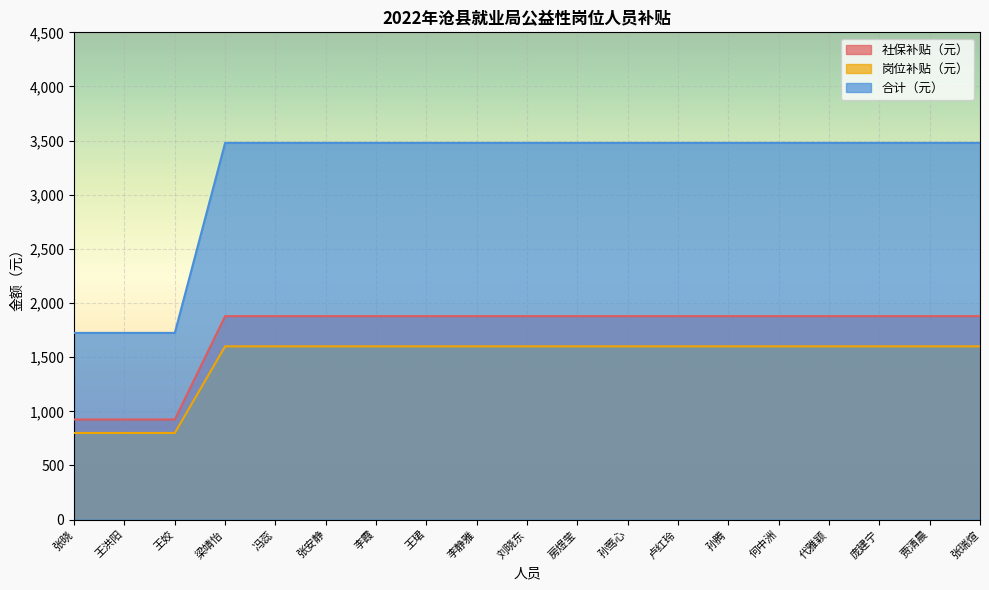

True or false: 合计（元） and 社保补贴（元） intersect in this chart.

False